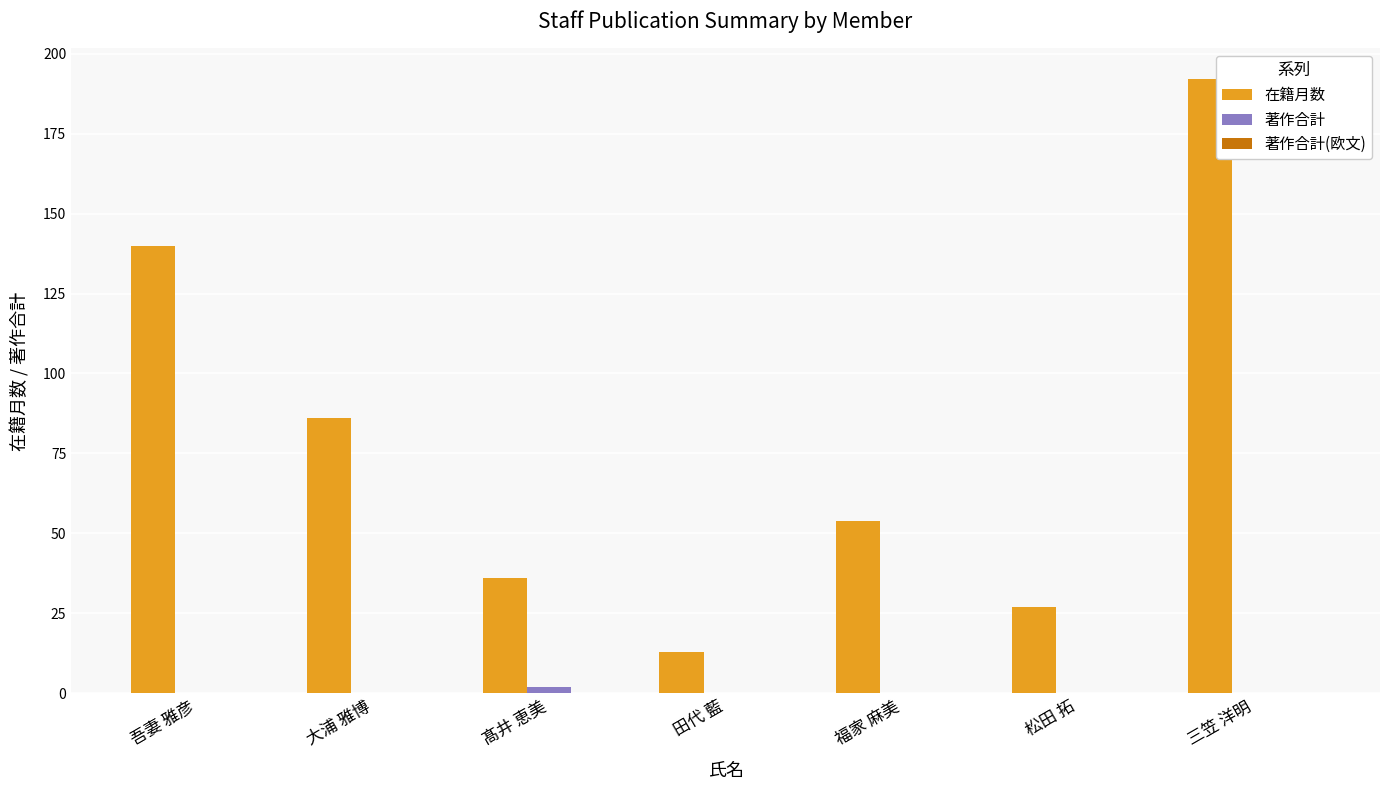

Which series changed the most between 吾妻 雅彦 and 三笠 洋明?

在籍月数